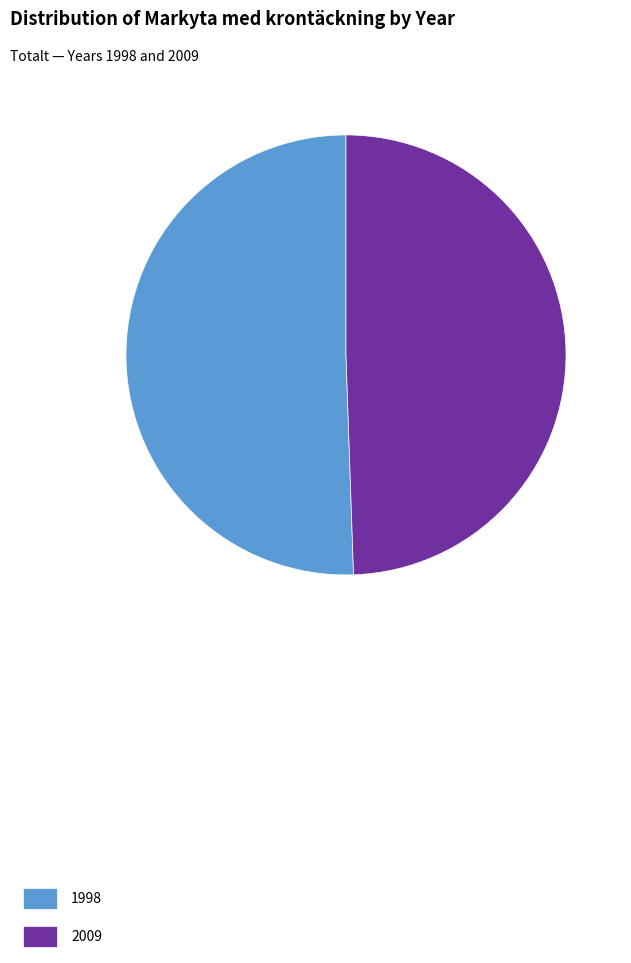

Which category accounts for the majority?

1998